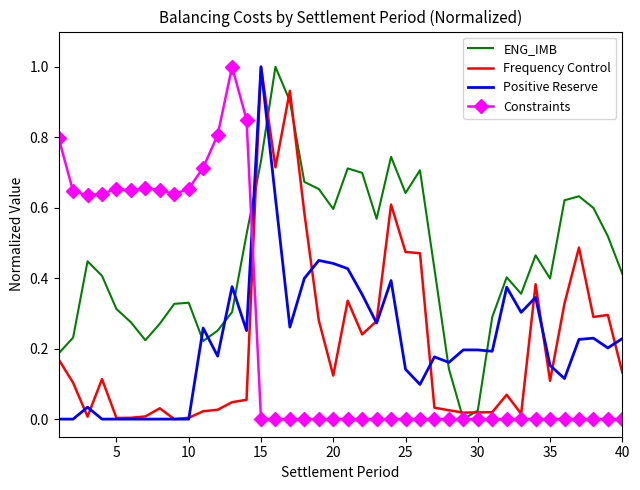

True or false: Frequency Control and Constraints cross at least once.

True